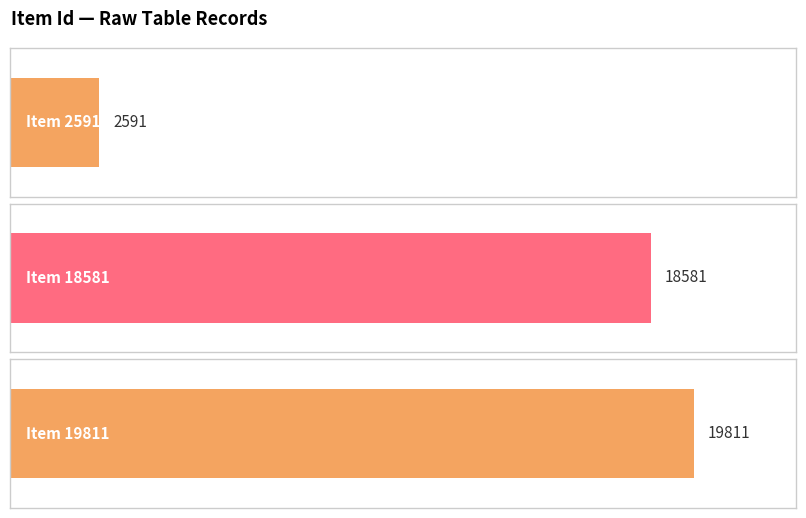

Reading left to right, what are all the values shown in this chart?

2591	18581	19811